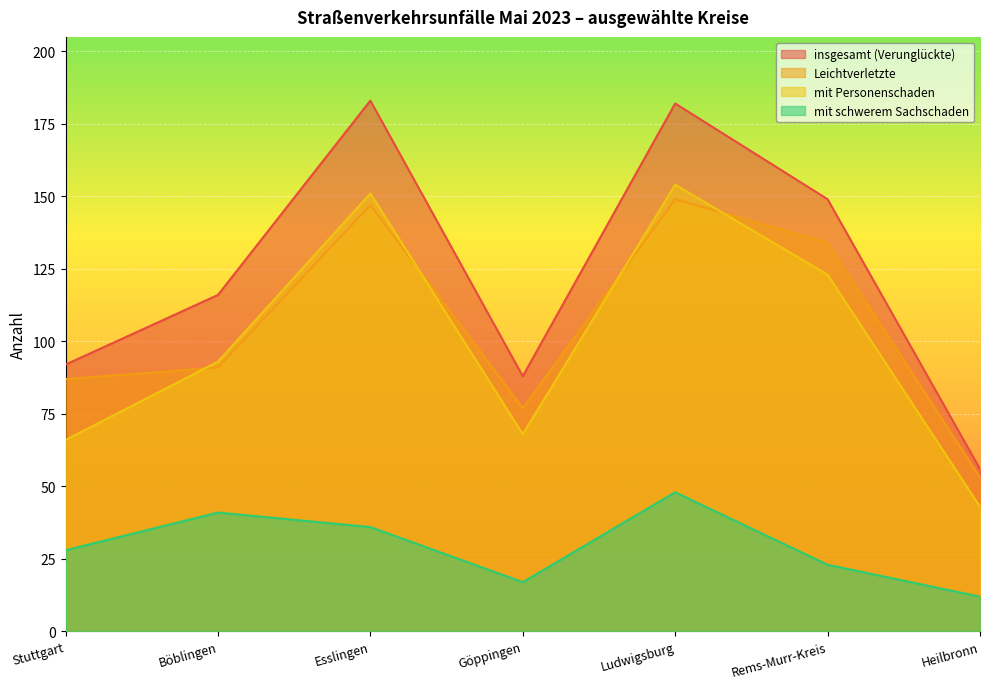

Which series has the largest range (max minus min)?

insgesamt (Verunglückte)